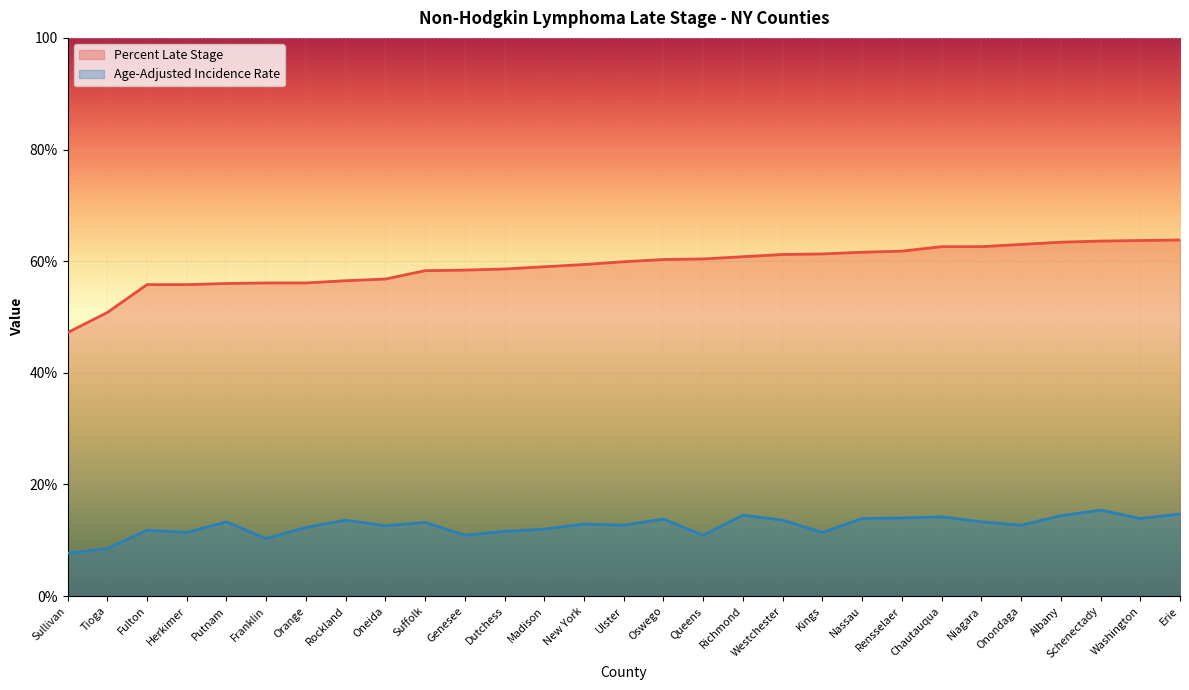

What is the average value of the Age-Adjusted Incidence Rate series?

12.6